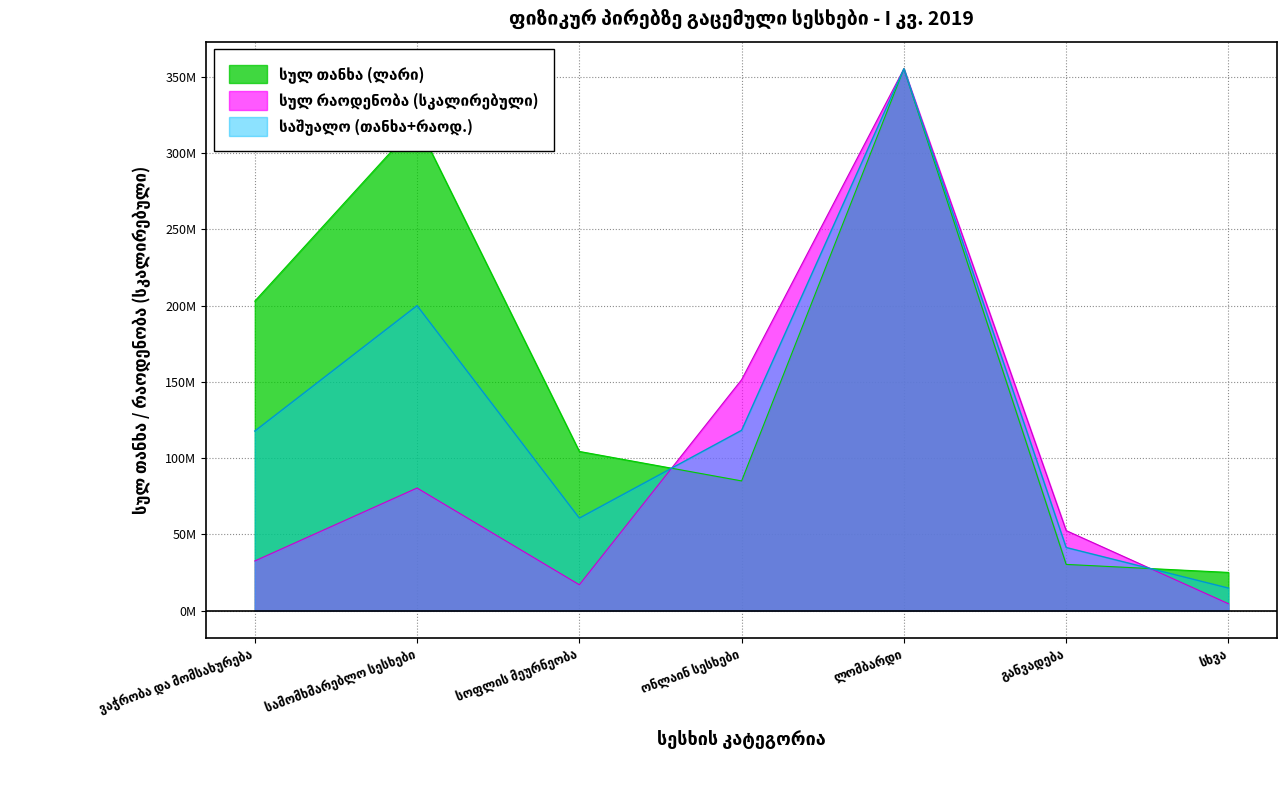

At how many categories does at least one series exceed 48508258?

6